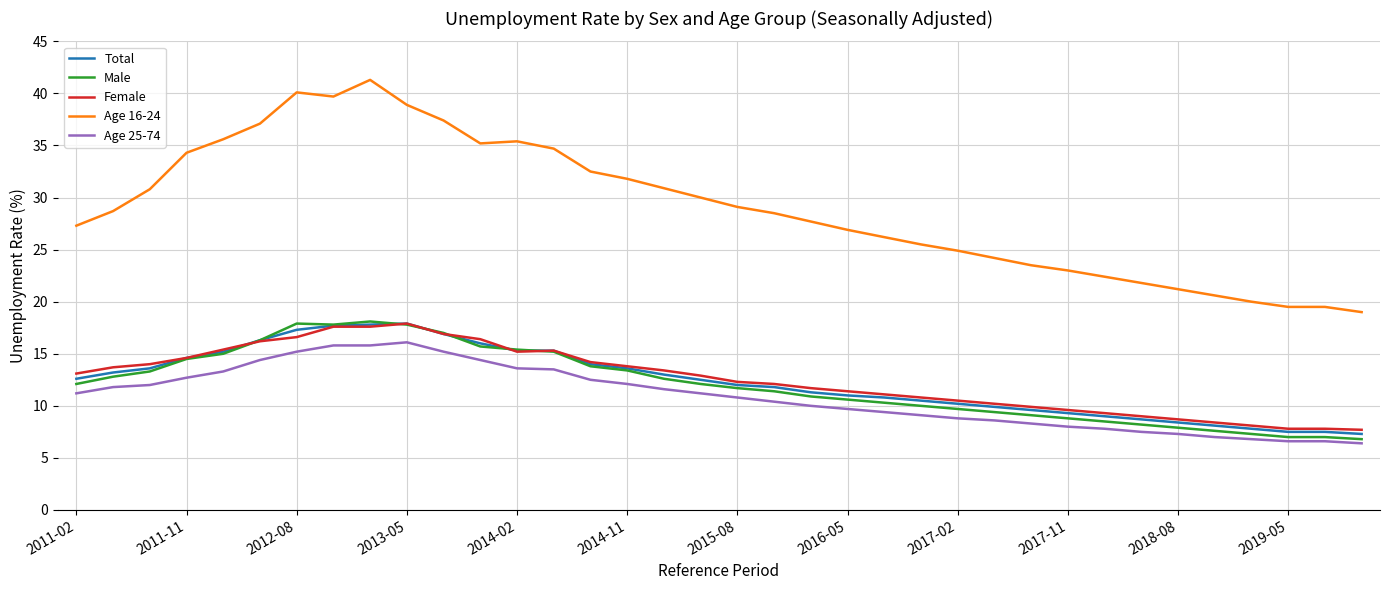

True or false: Female and Age 25-74 intersect in this chart.

False